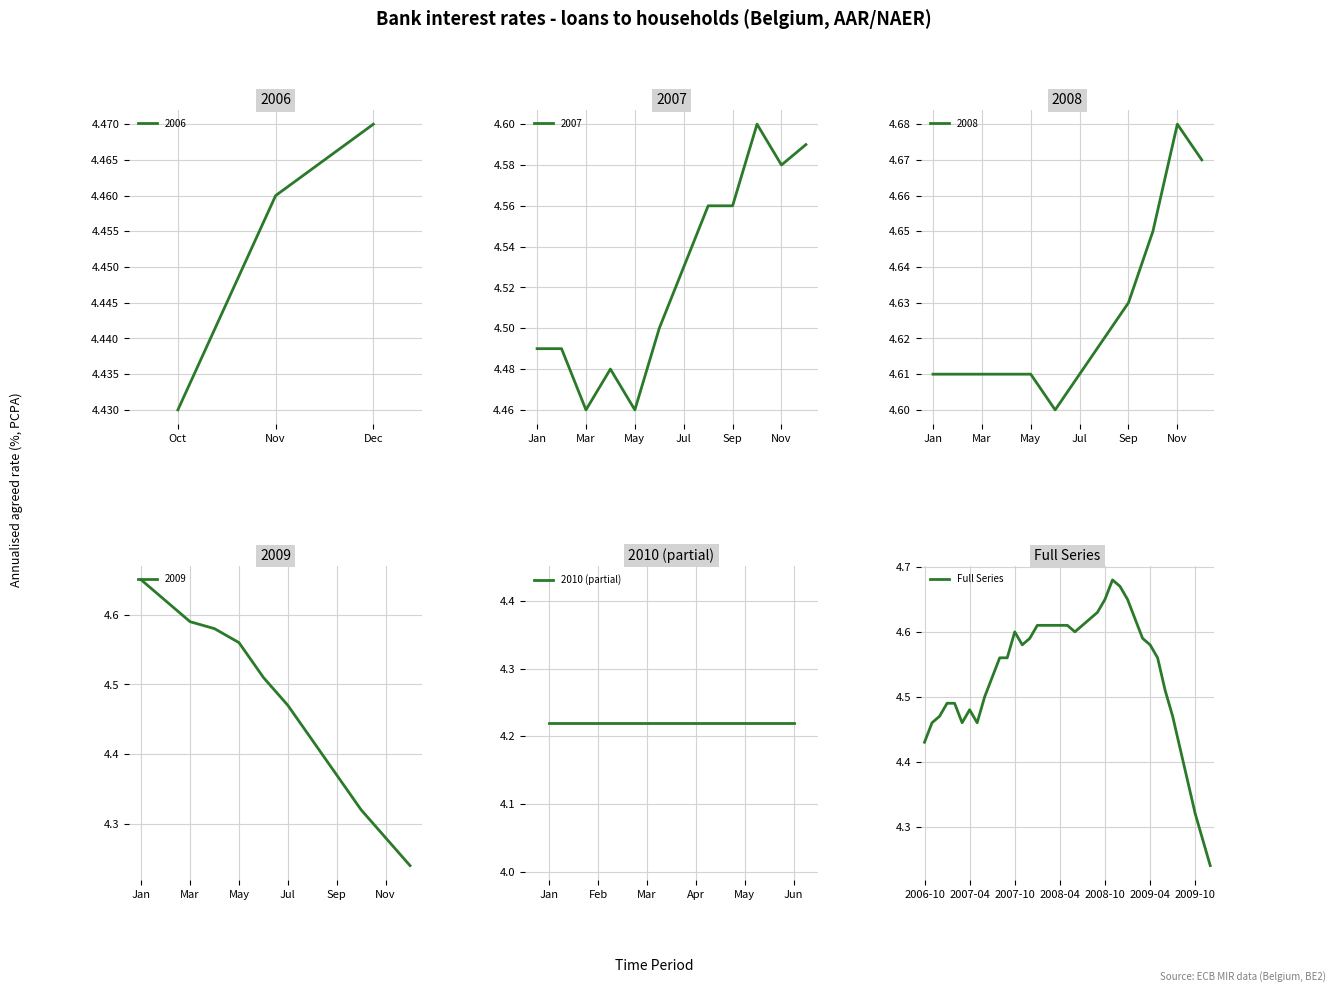

How many 2008 values are between 4 and 5?

12